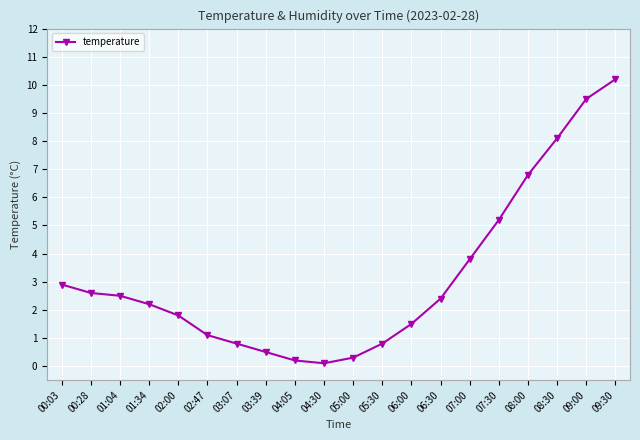

At which category does the chart reach its peak across all series?

09:30